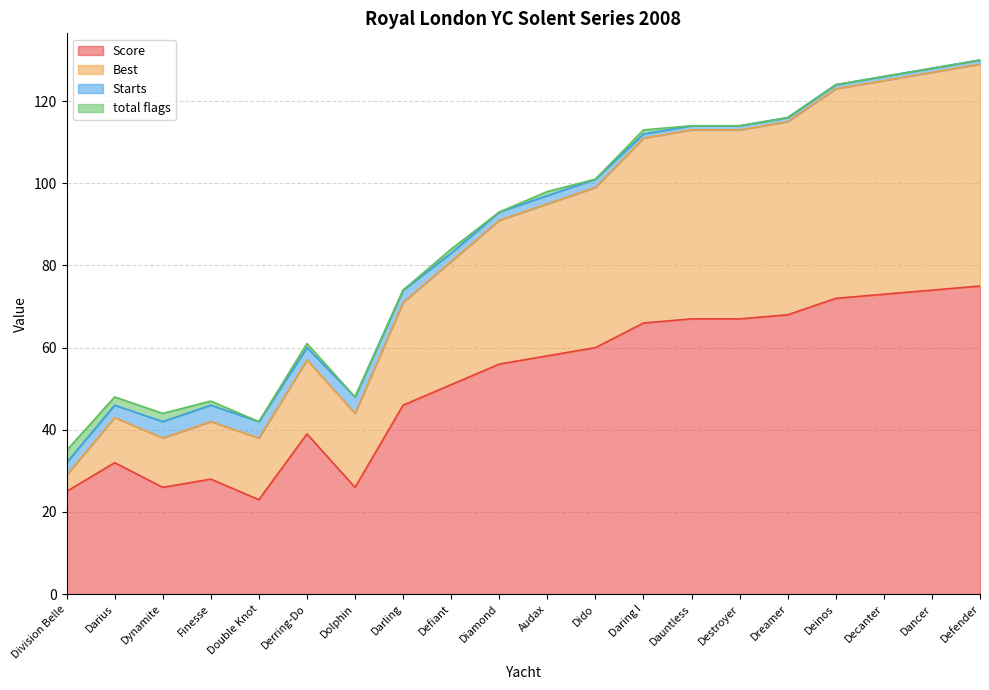

At which category is the sum across all series the highest?

Defender